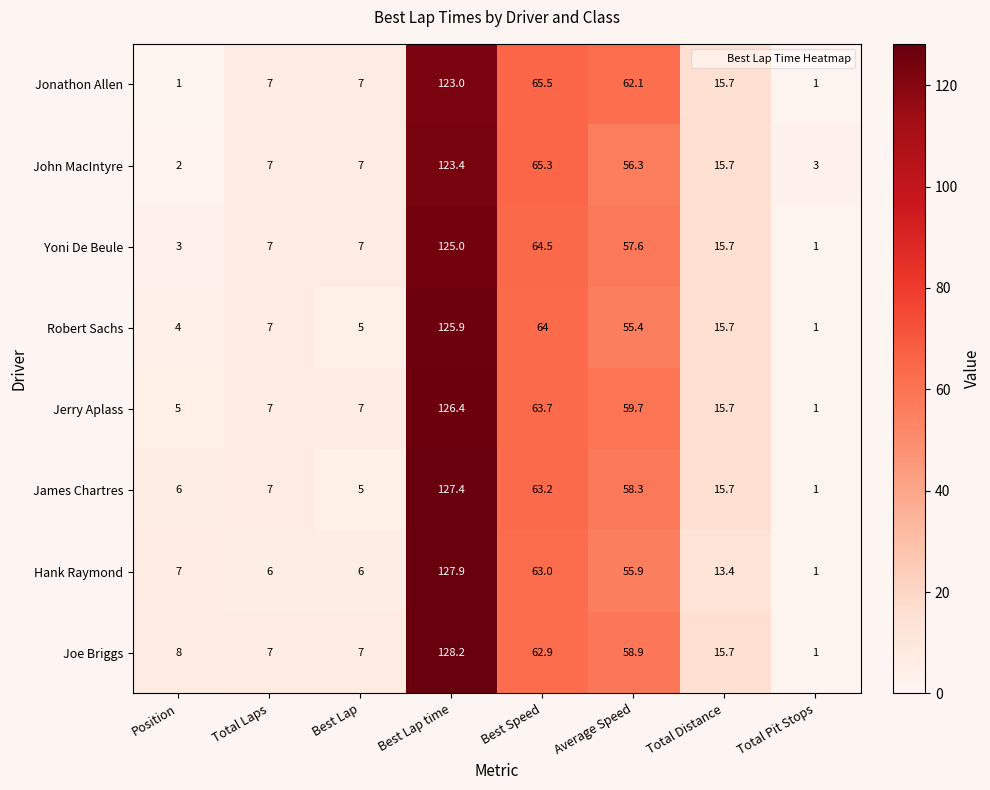

What is the difference between the maximum and minimum values in the James Chartres series?

126.4